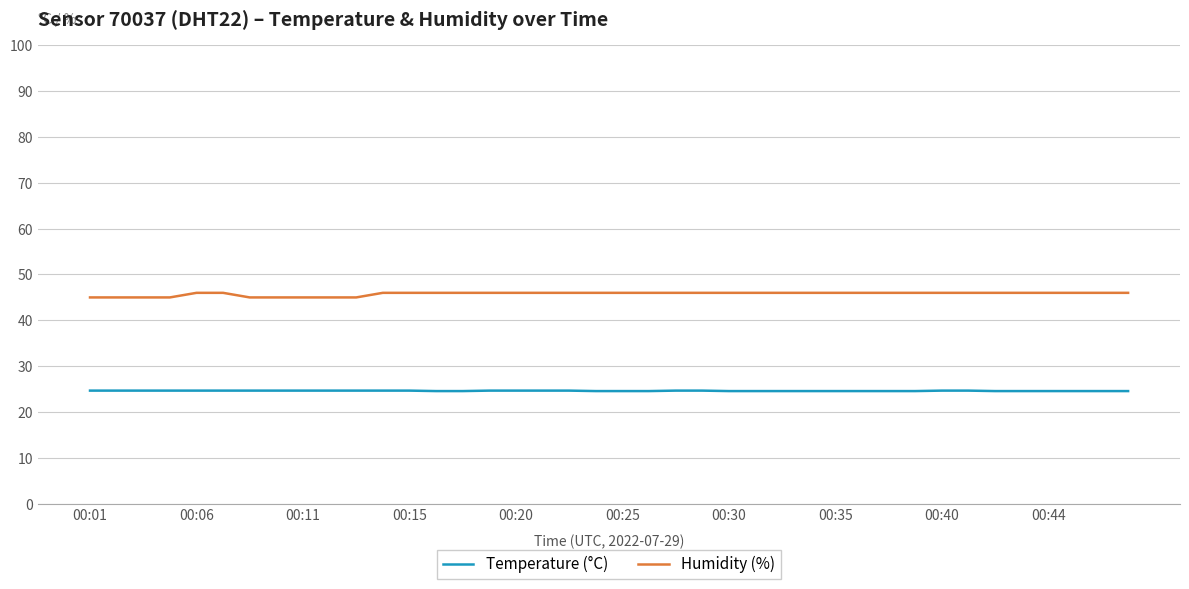

List the series in order of their overall mean, highest first.

Humidity (%), Temperature (°C)